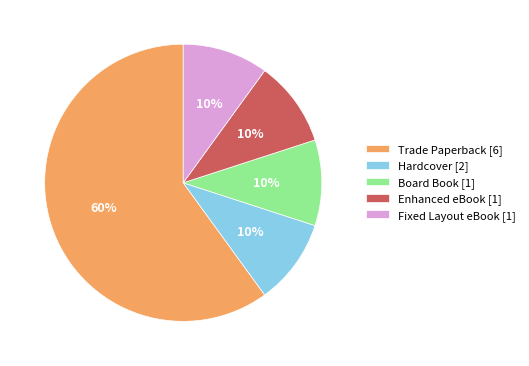

Which slice represents more than half of the pie?

Trade Paperback